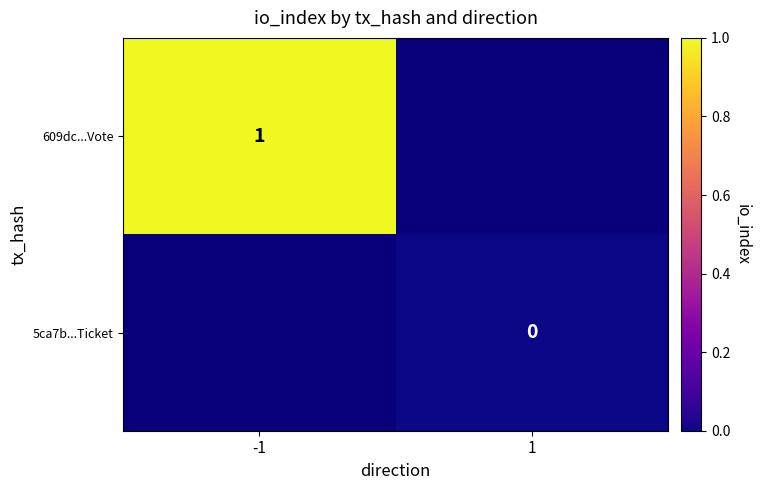

Is the value of 609dc...Vote at -1 greater than the value of 5ca7b...Ticket at 1?

Yes